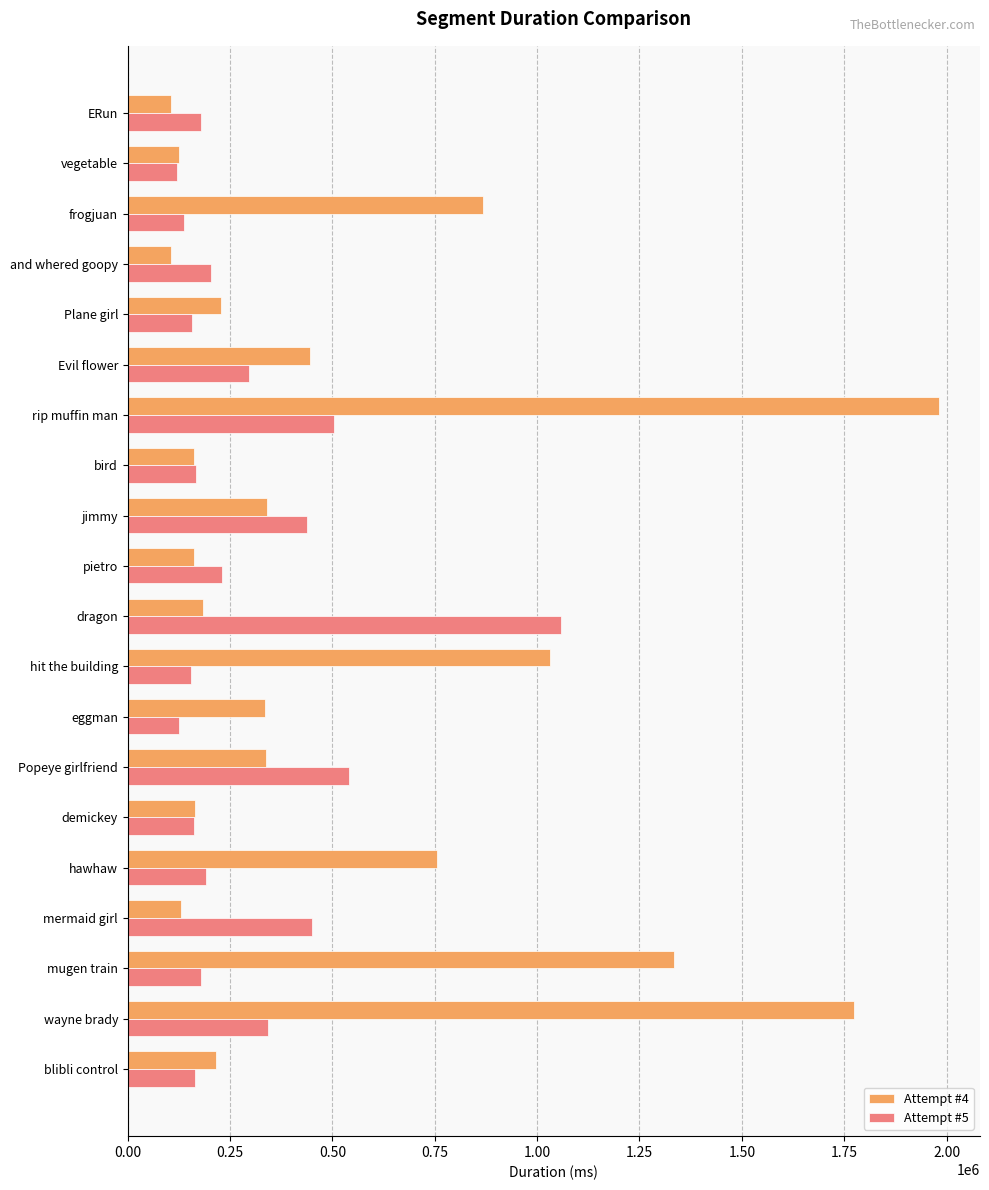

True or false: Attempt #4 has a value of 1333329 at mugen train.

True